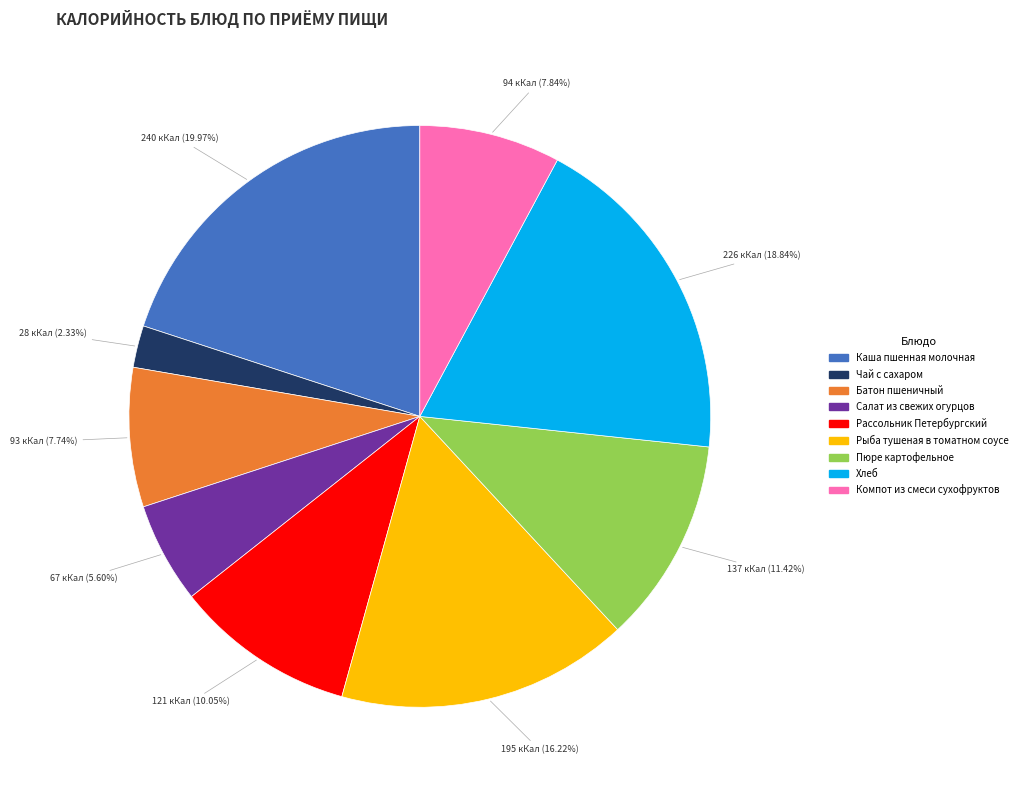

To the nearest percent, what is the difference between the largest and smallest slice percentages?

18%